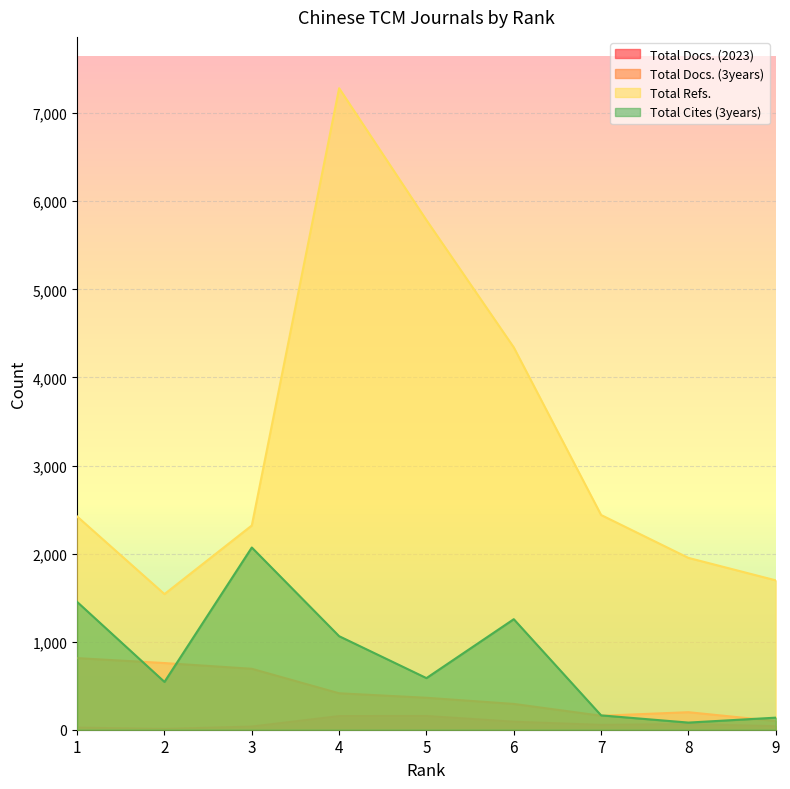

What is the difference between the Total Docs. (3years) values at 9 and 1?

714